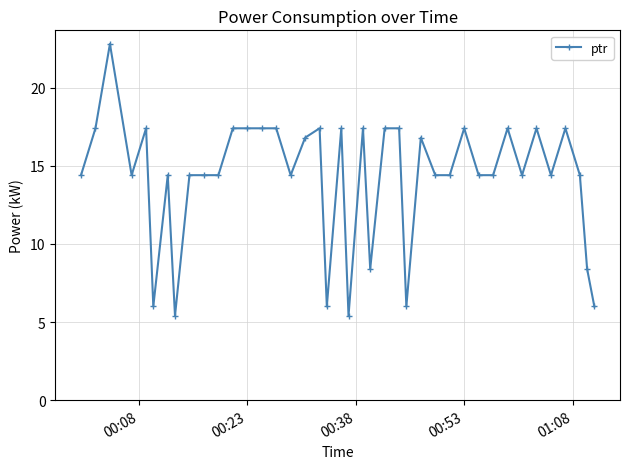

What is the difference between the maximum and second lowest values?

17.4